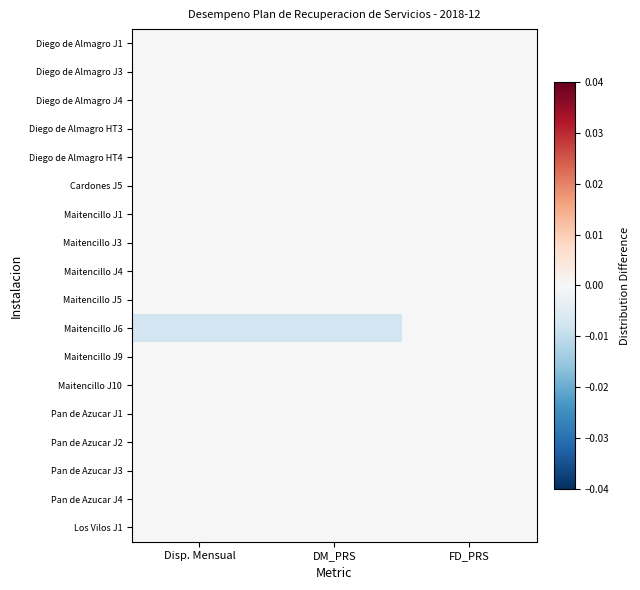

Reading left to right, transcribe all the data shown in this chart.

Diego de Almagro J1: Disp. Mensual=0.0	DM_PRS=0.0	FD_PRS=0.0
Diego de Almagro J3: Disp. Mensual=0.0	DM_PRS=0.0	FD_PRS=0.0
Diego de Almagro J4: Disp. Mensual=0.0	DM_PRS=0.0	FD_PRS=0.0
Diego de Almagro HT3: Disp. Mensual=0.0	DM_PRS=0.0	FD_PRS=0.0
Diego de Almagro HT4: Disp. Mensual=0.0	DM_PRS=0.0	FD_PRS=0.0
Cardones J5: Disp. Mensual=0.0	DM_PRS=0.0	FD_PRS=0.0
Maitencillo J1: Disp. Mensual=0.0	DM_PRS=0.0	FD_PRS=0.0
Maitencillo J3: Disp. Mensual=0.0	DM_PRS=0.0	FD_PRS=0.0
Maitencillo J4: Disp. Mensual=0.0	DM_PRS=0.0	FD_PRS=0.0
Maitencillo J5: Disp. Mensual=0.0	DM_PRS=0.0	FD_PRS=0.0
Maitencillo J6: Disp. Mensual=-0.0	DM_PRS=-0.0	FD_PRS=0.0
Maitencillo J9: Disp. Mensual=0.0	DM_PRS=0.0	FD_PRS=0.0
Maitencillo J10: Disp. Mensual=0.0	DM_PRS=0.0	FD_PRS=0.0
Pan de Azucar J1: Disp. Mensual=0.0	DM_PRS=0.0	FD_PRS=0.0
Pan de Azucar J2: Disp. Mensual=0.0	DM_PRS=0.0	FD_PRS=0.0
Pan de Azucar J3: Disp. Mensual=0.0	DM_PRS=0.0	FD_PRS=0.0
Pan de Azucar J4: Disp. Mensual=0.0	DM_PRS=0.0	FD_PRS=0.0
Los Vilos J1: Disp. Mensual=0.0	DM_PRS=0.0	FD_PRS=0.0